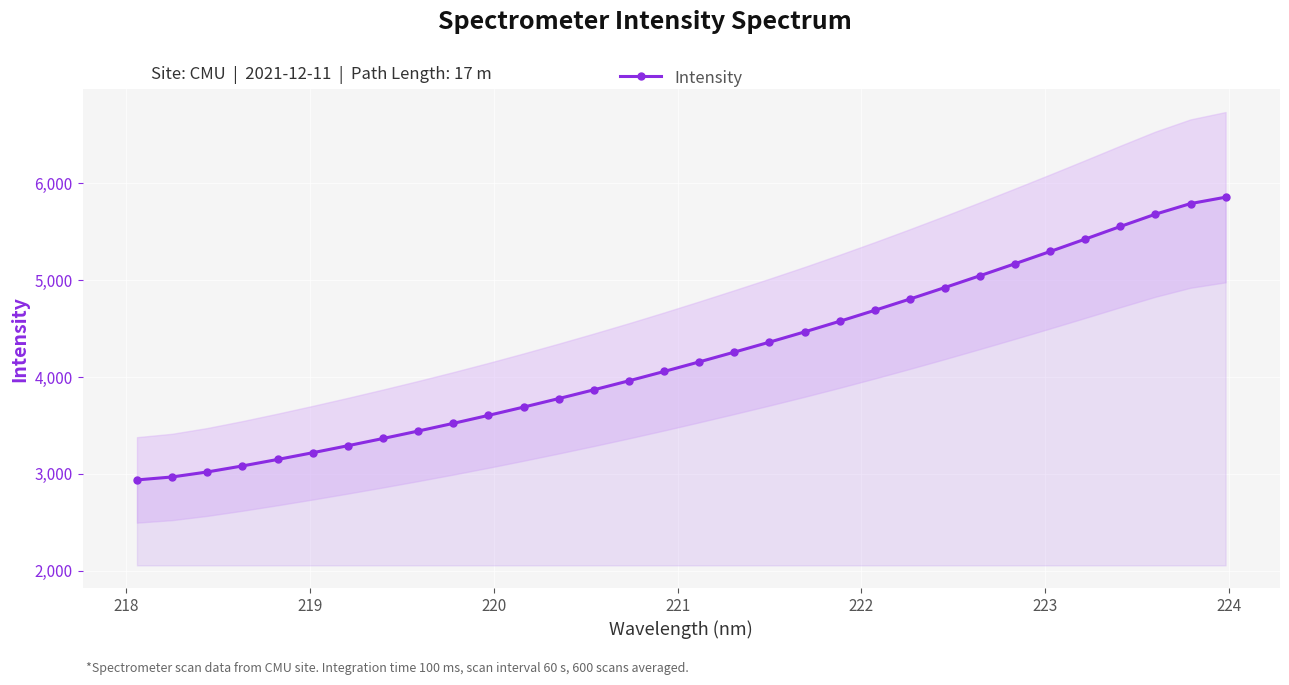

What is the smallest value displayed?

2938.3